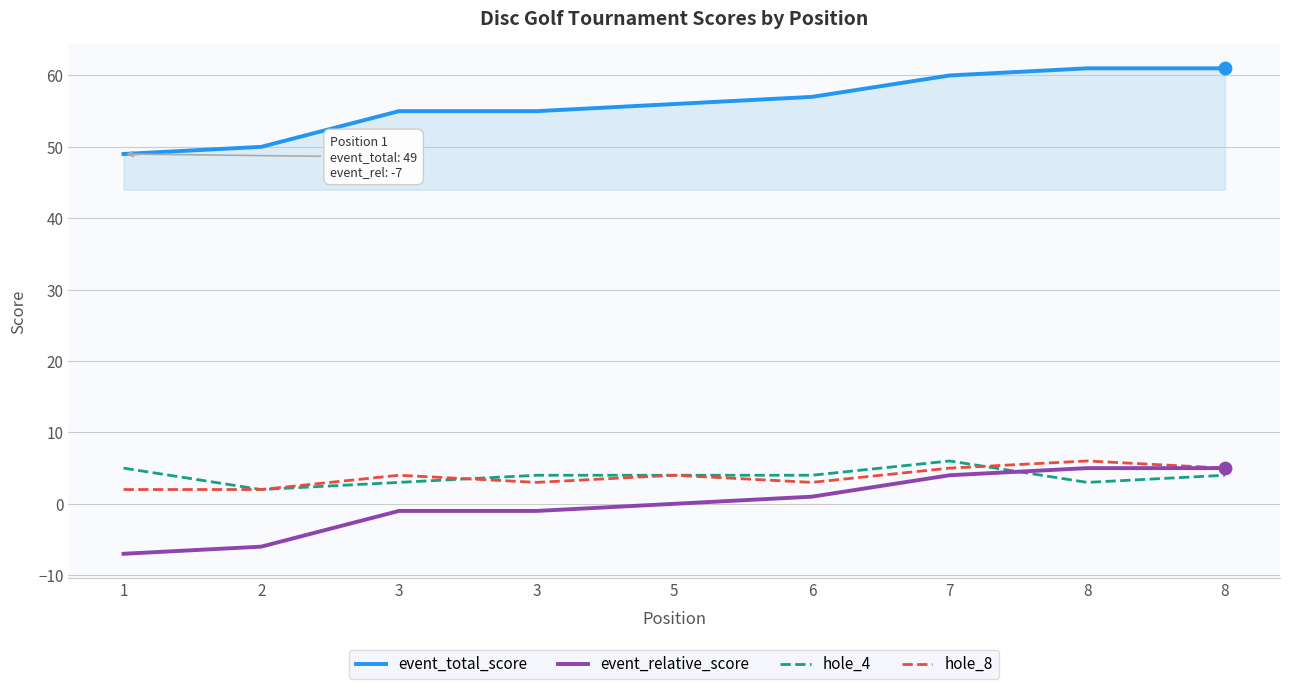

How many lines are shown in the chart?

4